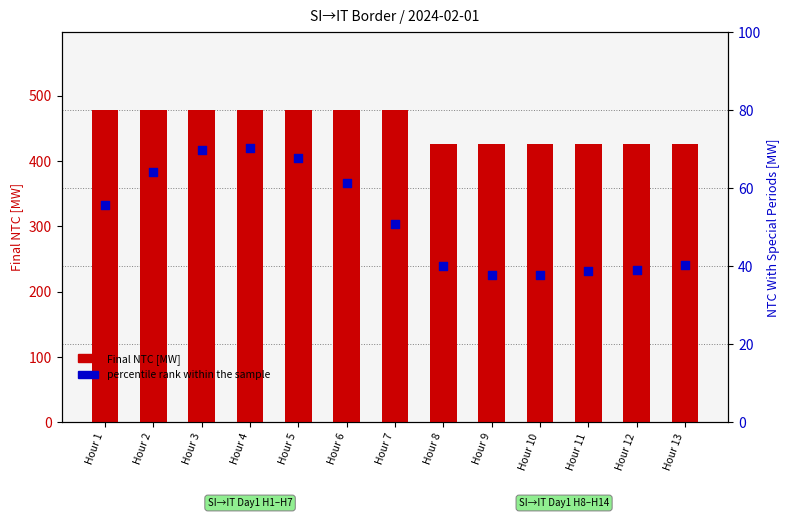

What are all the series names shown in the legend?

Final NTC, percentile rank within the sample